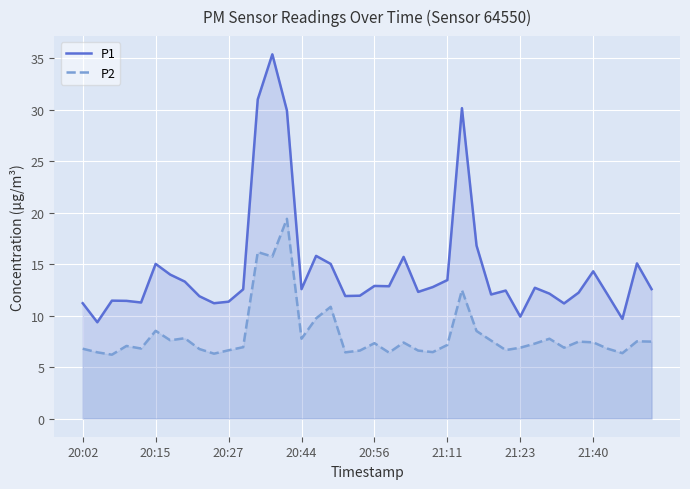

Is it true that P2 equals 9.7 at 16?

True